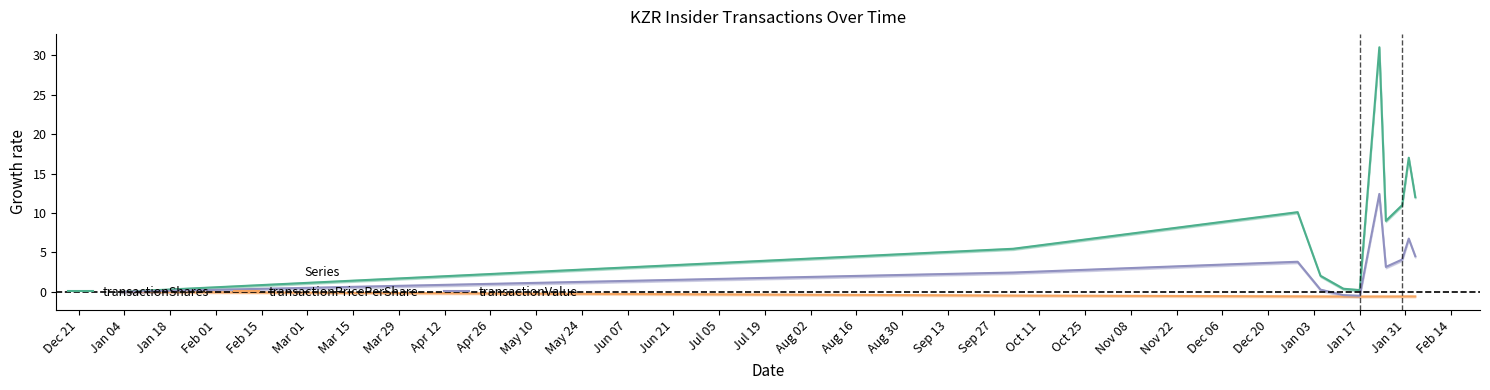

True or false: transactionShares and transactionPricePerShare cross at least once.

False